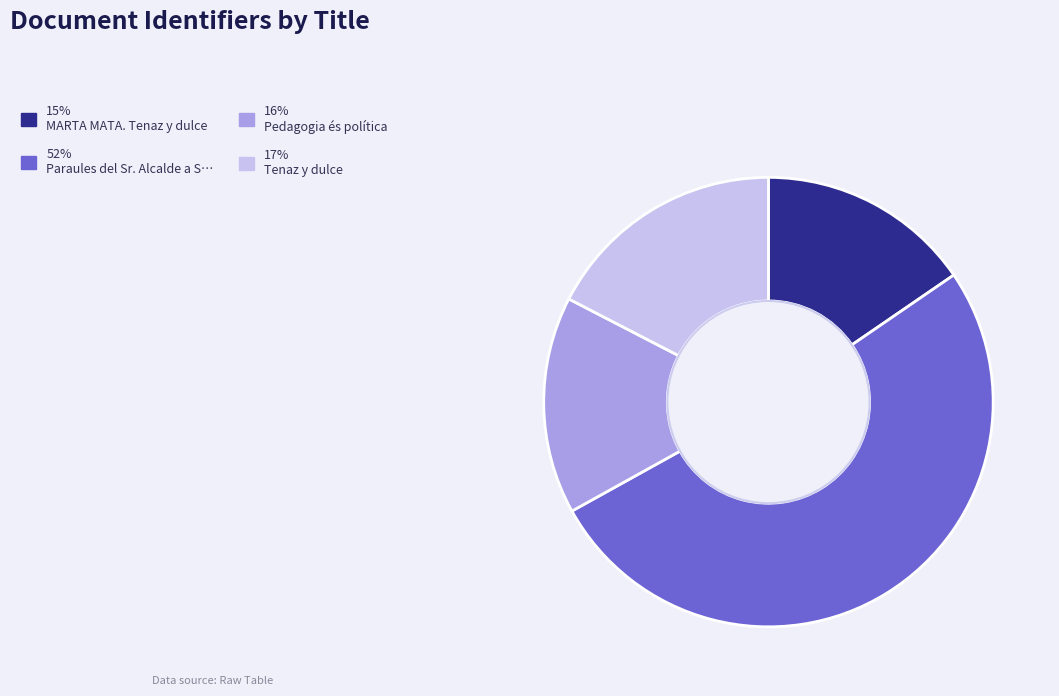

Is there a majority slice in this chart?

Yes